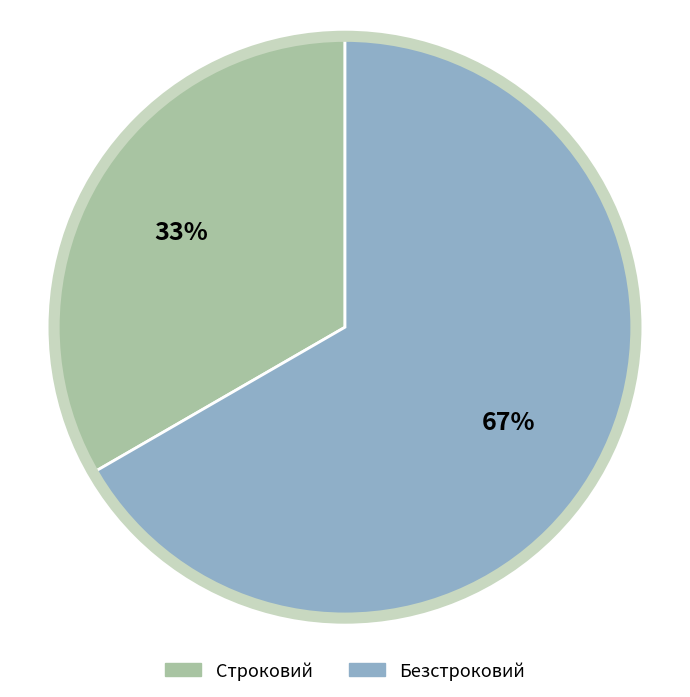

Combined, do Строковий and Безстроковий account for over 50%?

Yes